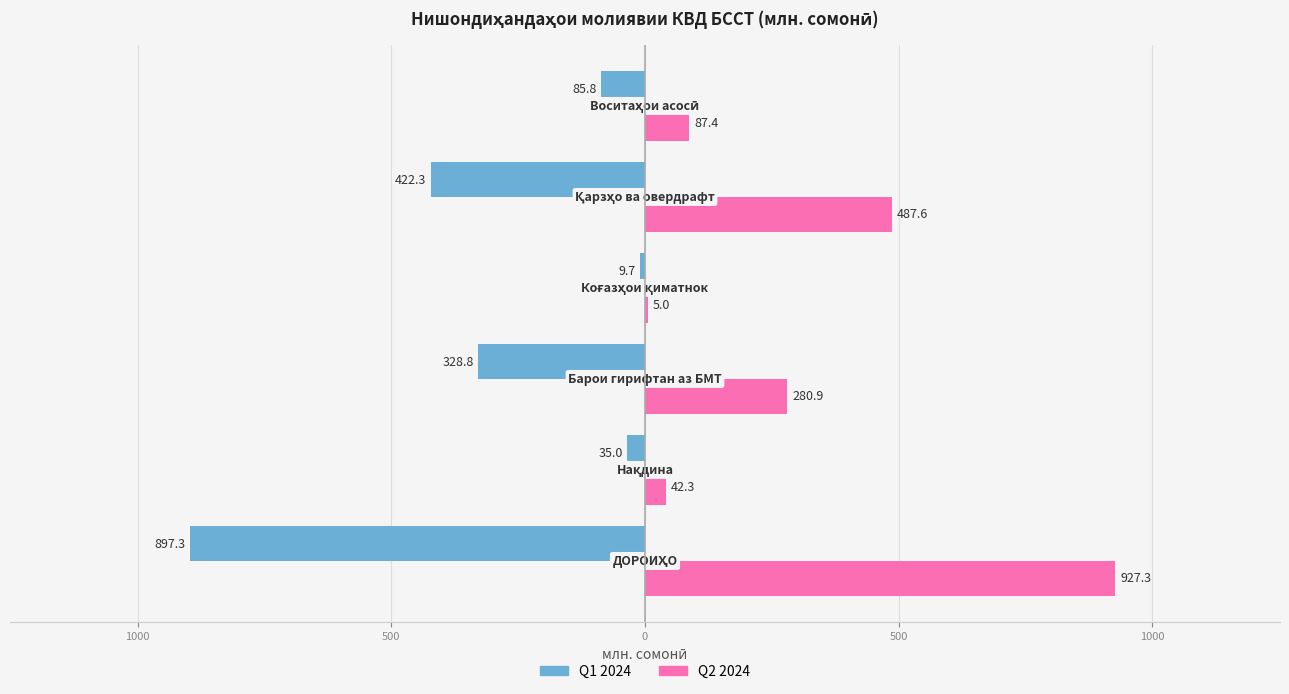

Reading right to left, what are all the values shown in this chart?

Q1 2024: -85.8	-422.3	-9.7	-328.8	-35.0	-897.3
Q2 2024: 87.4	487.6	5.0	280.9	42.3	927.3